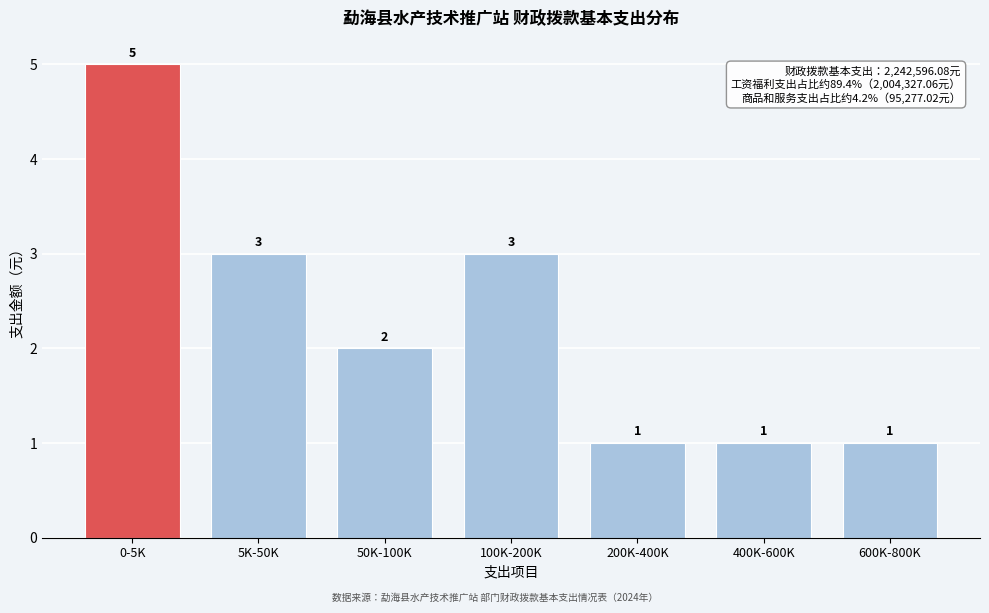

Reading left to right, what are all the values shown in this chart?

5	3	2	3	1	1	1